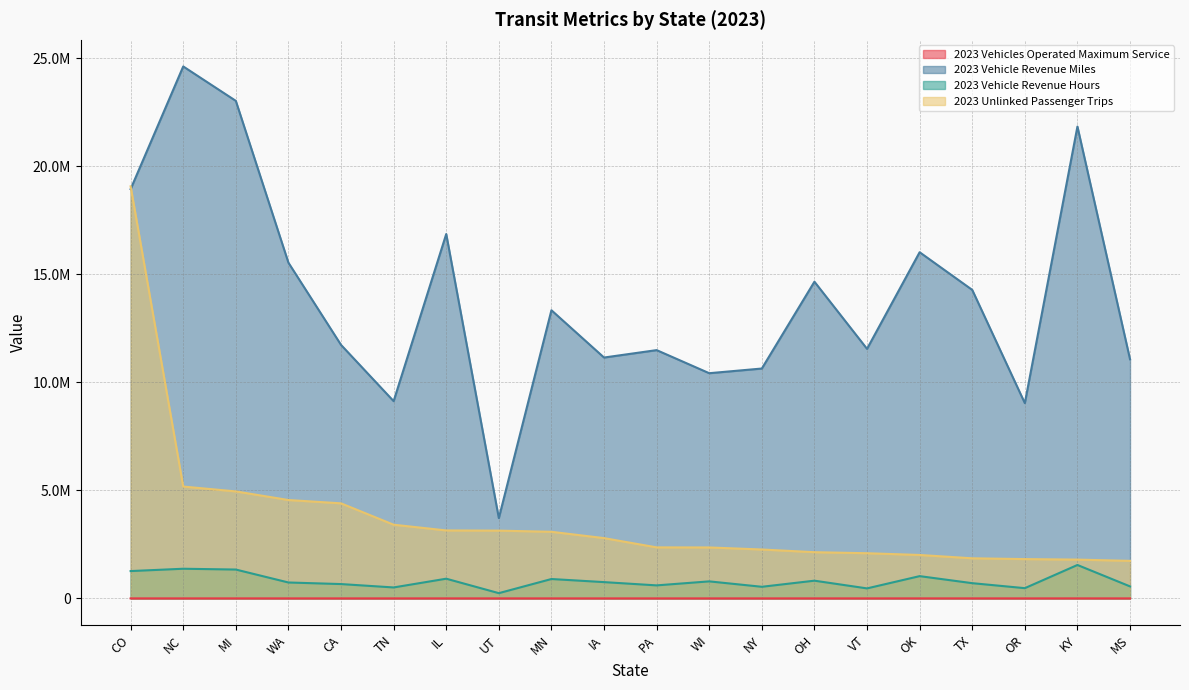

At which category does the chart reach its peak across all series?

NC